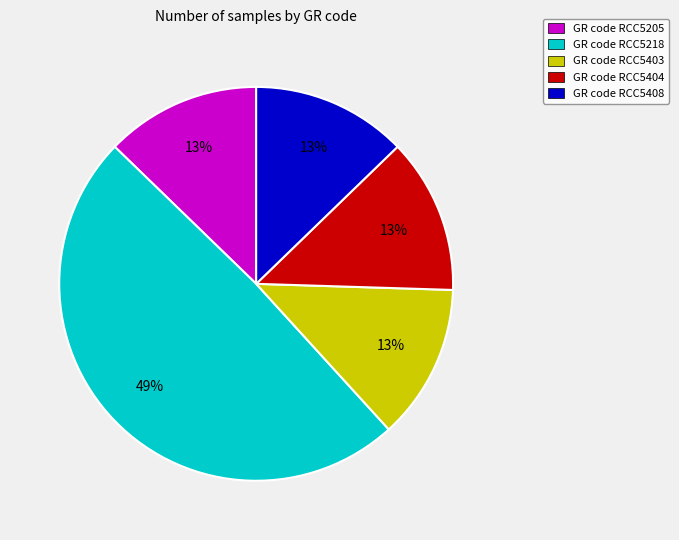

Does GR code RCC5404 represent more than half of the total?

No